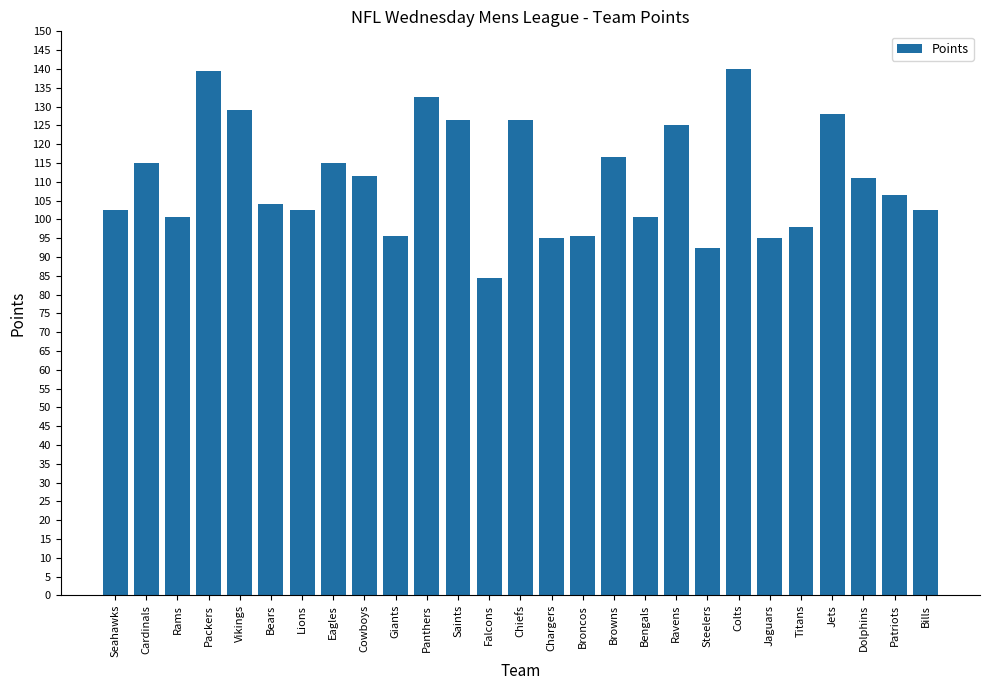

What position from the right is Saints?

16